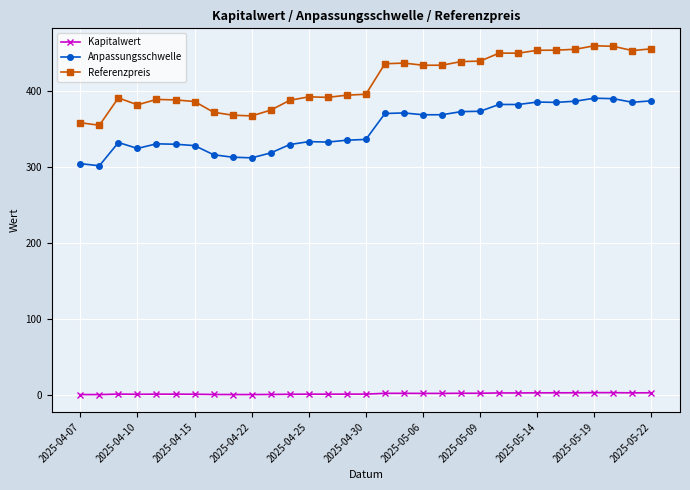

Which series has the widest spread of values?

Referenzpreis